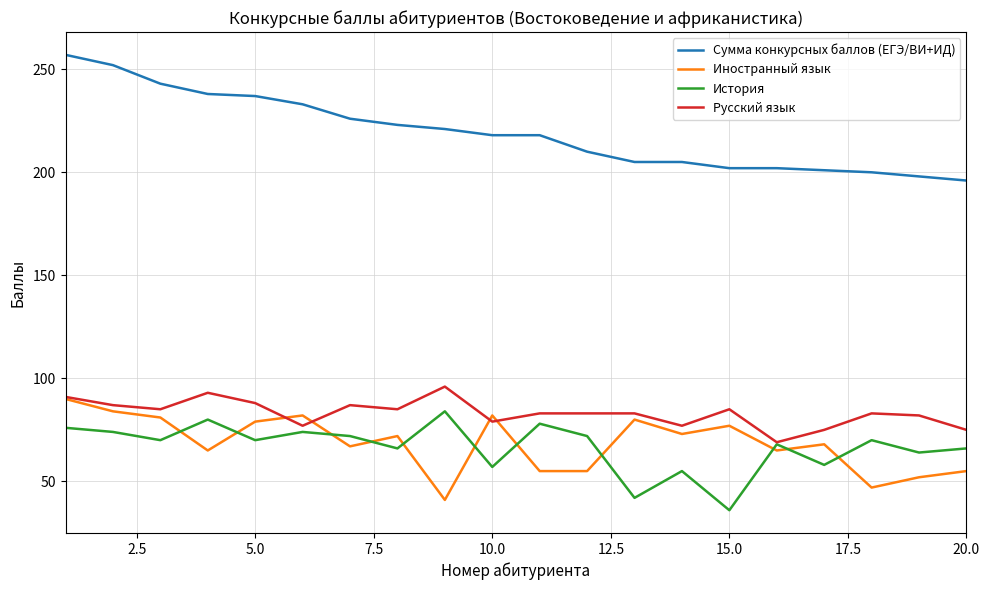

Which series has the widest spread of values?

Сумма конкурсных баллов (ЕГЭ/ВИ+ИД)